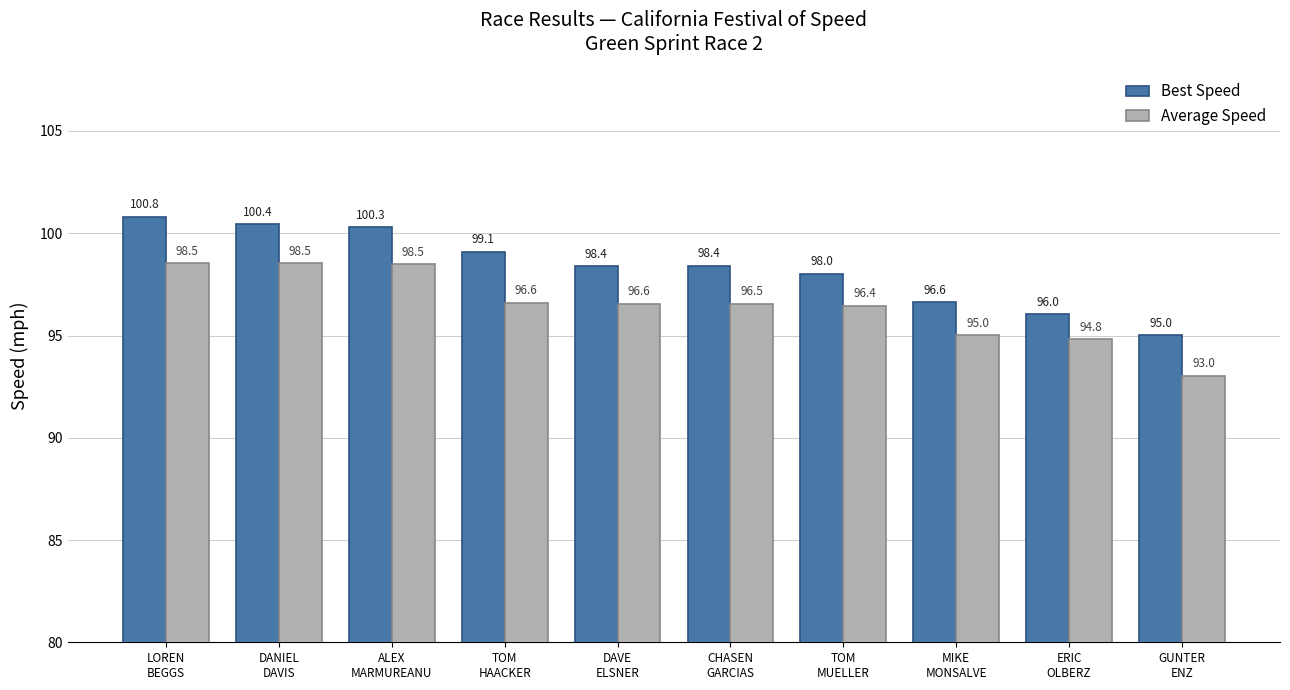

What is the label of the 10th bar from the right?

LOREN
BEGGS